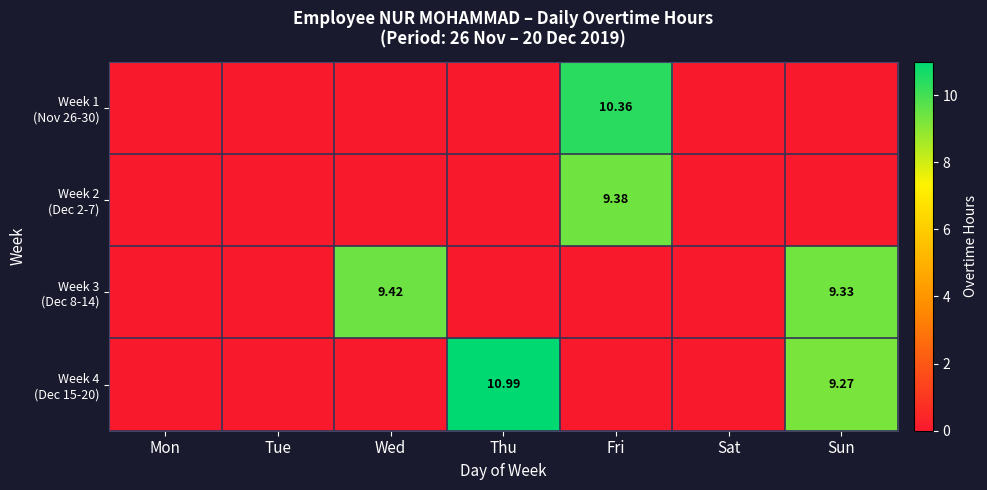

Rank the series by their maximum value, from lowest to highest.

Week 2 (Dec 2-7), Week 3 (Dec 8-14), Week 1 (Nov 26-30), Week 4 (Dec 15-20)